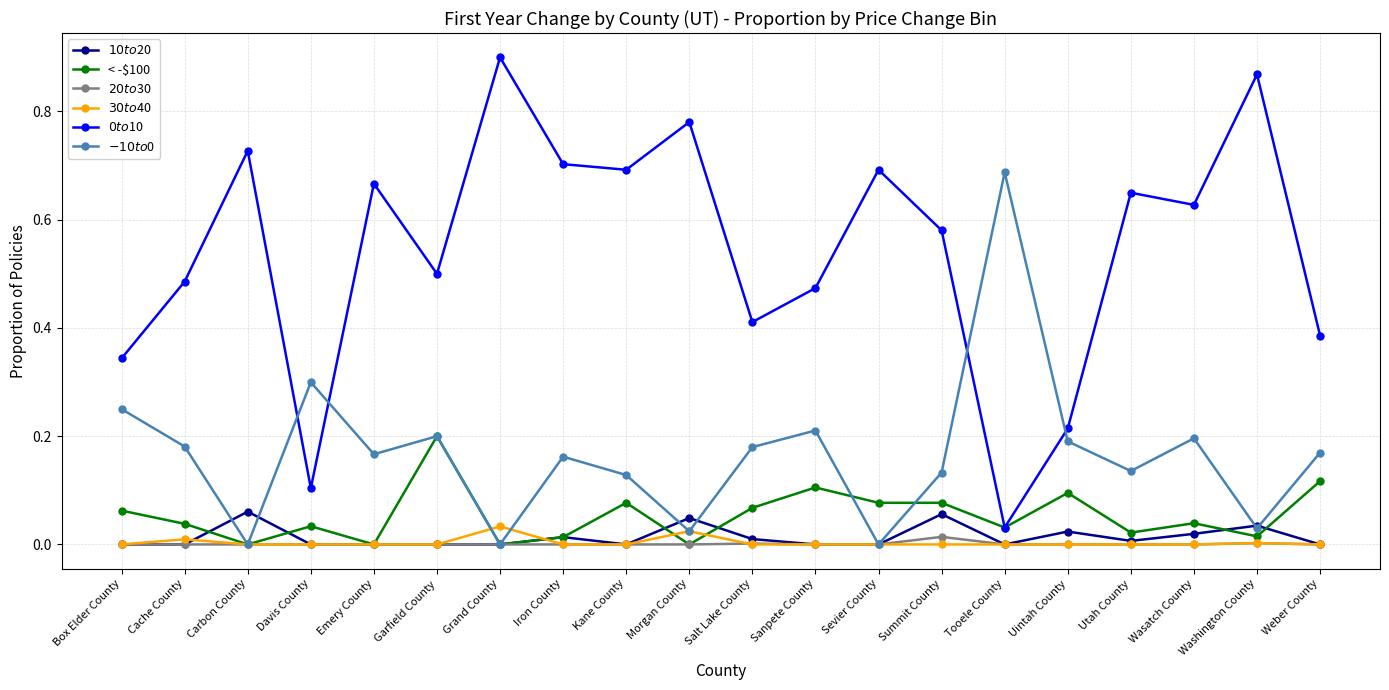

What position from the right is Tooele County?

6